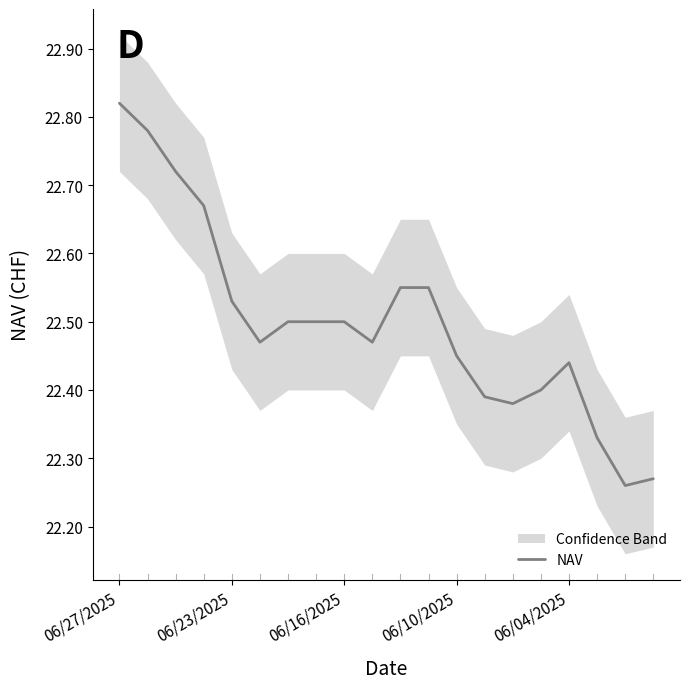

The value of NAV at 06/27/2025 is 33.6. True or false?

False